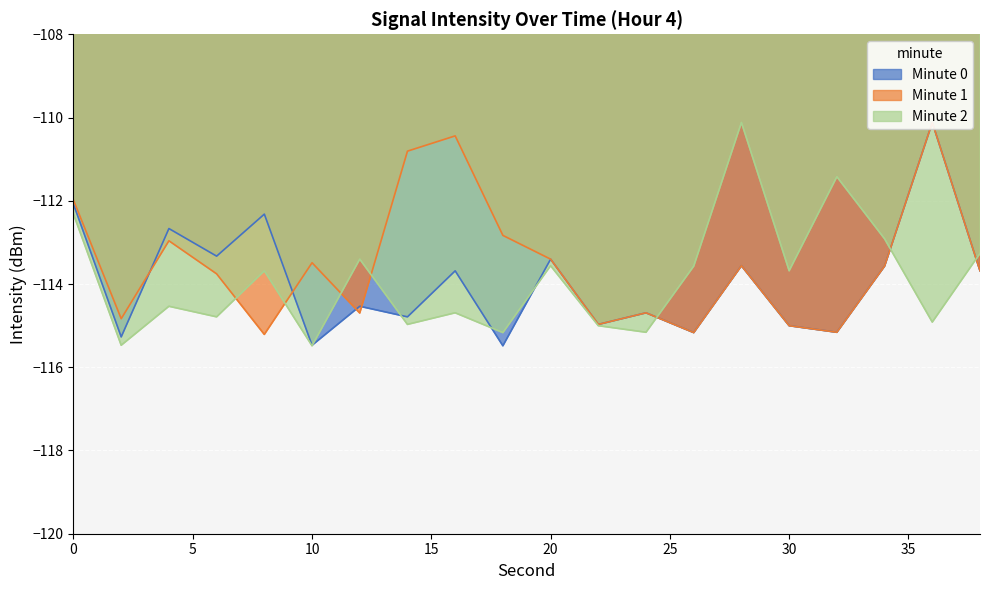

What is the value of the Minute 1 point at the 5th from the left?

-115.2